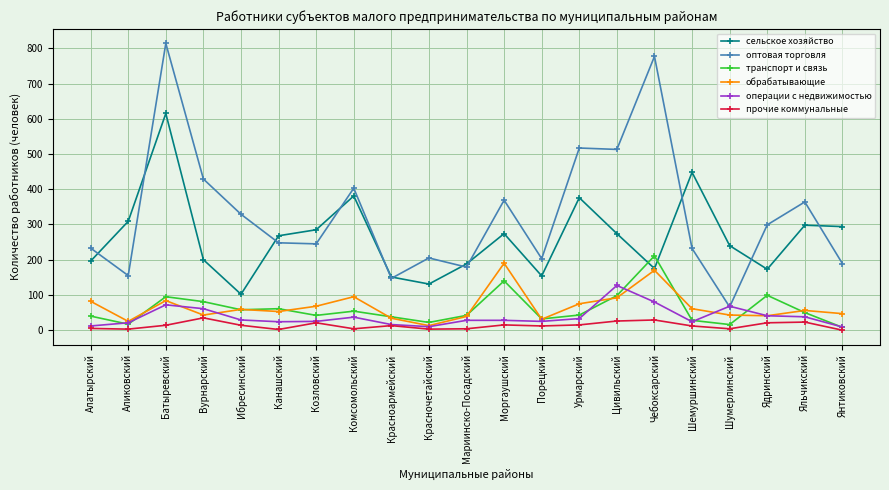

Which label corresponds to the largest value in the chart?

Батыревский